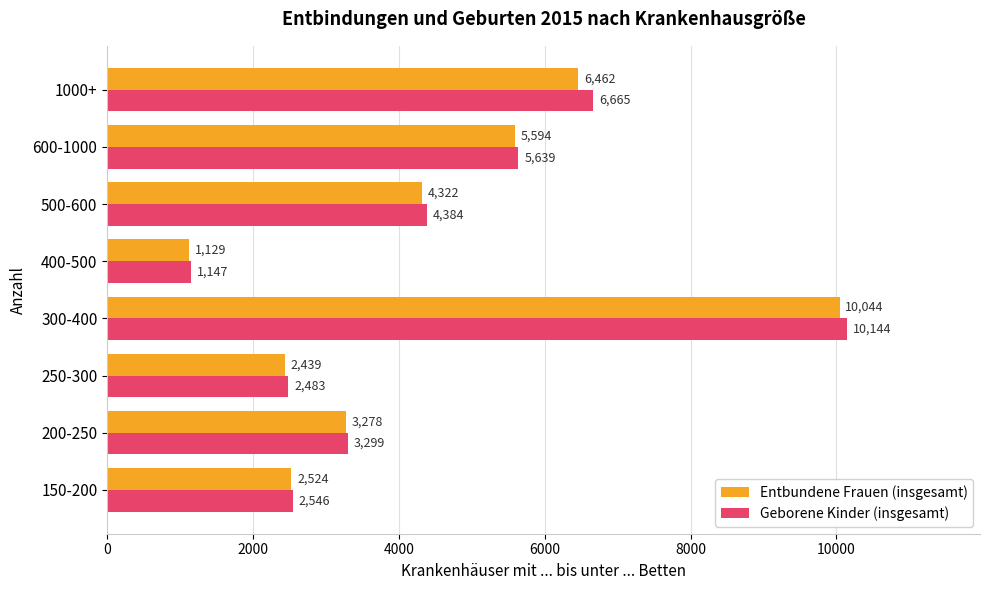

Rank the series at 250-300 from lowest to highest value.

Entbundene Frauen (insgesamt), Geborene Kinder (insgesamt)